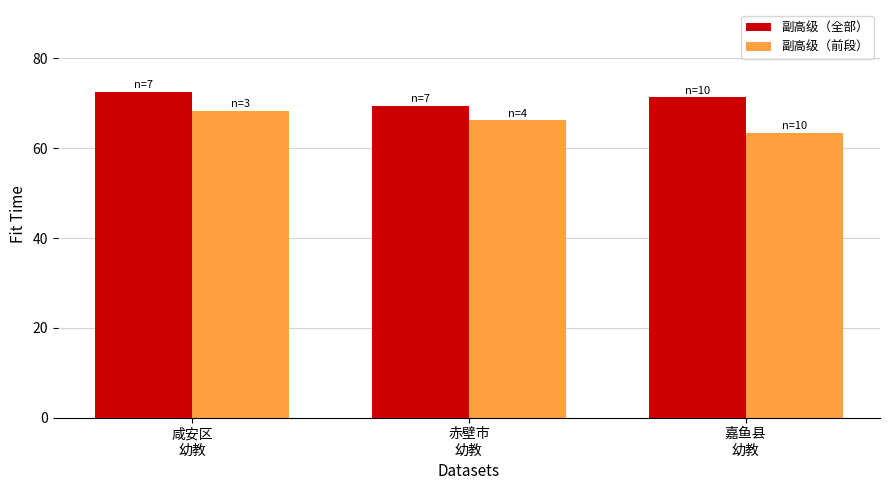

How many values in the 副高级（前段） series are below 66?

1